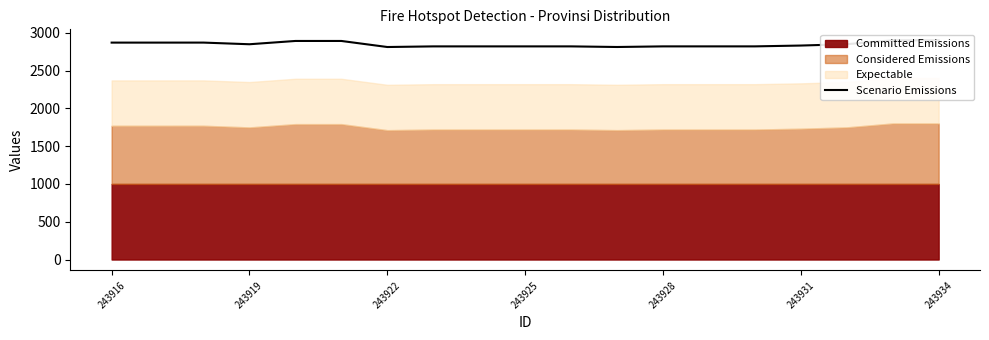

How many lines are shown in the chart?

1